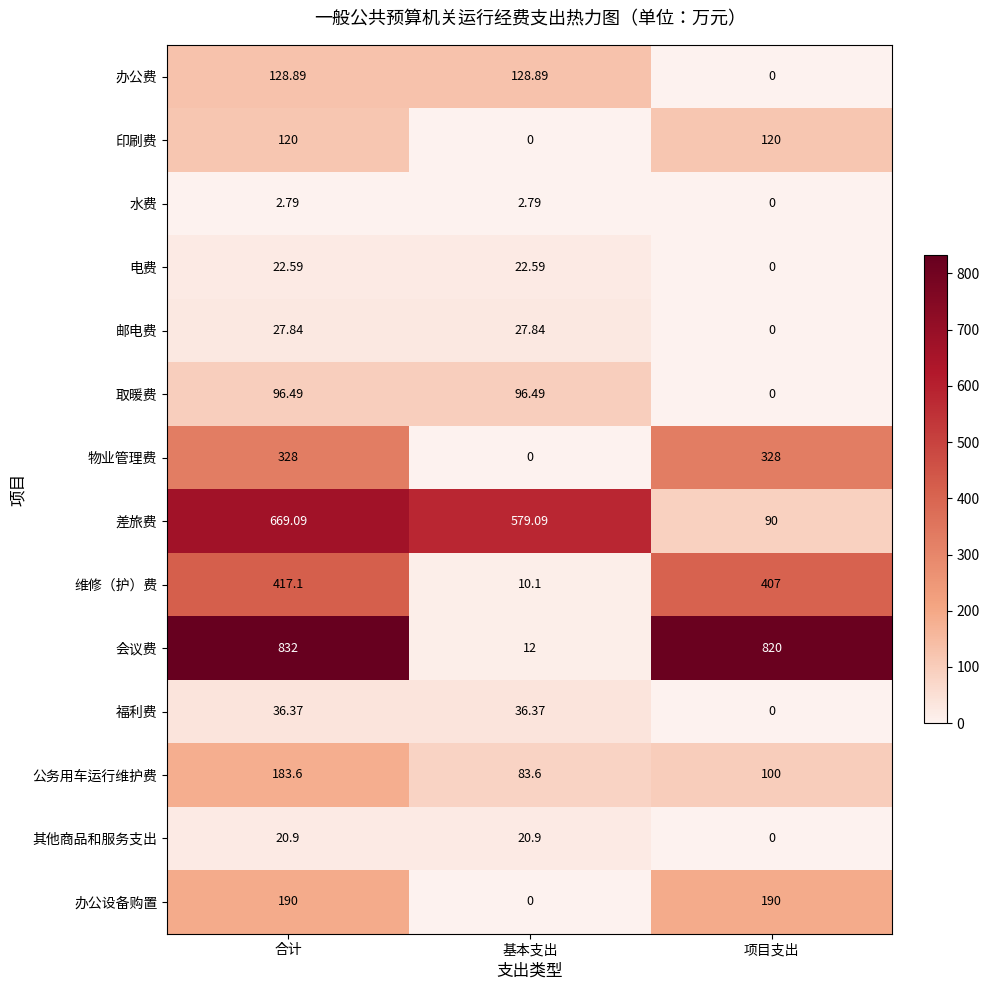

At which label is 办公费 closest to 64?

项目支出